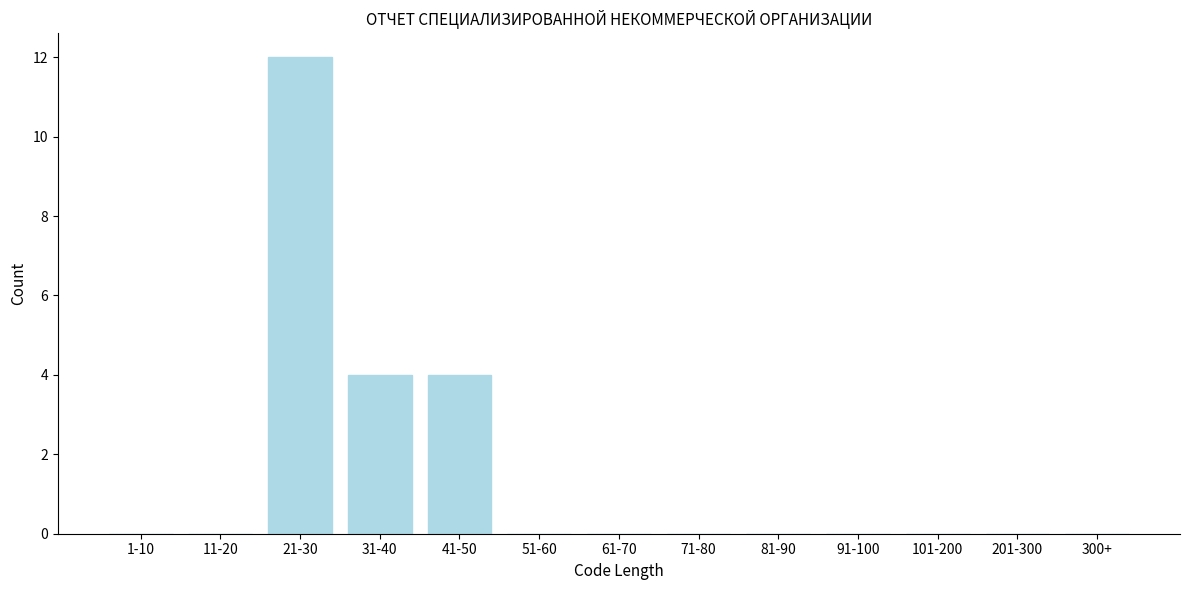

Reading right to left, extract all data points from this chart.

300+=0	201-300=0	101-200=0	91-100=0	81-90=0	71-80=0	61-70=0	51-60=0	41-50=4	31-40=4	21-30=12	11-20=0	1-10=0